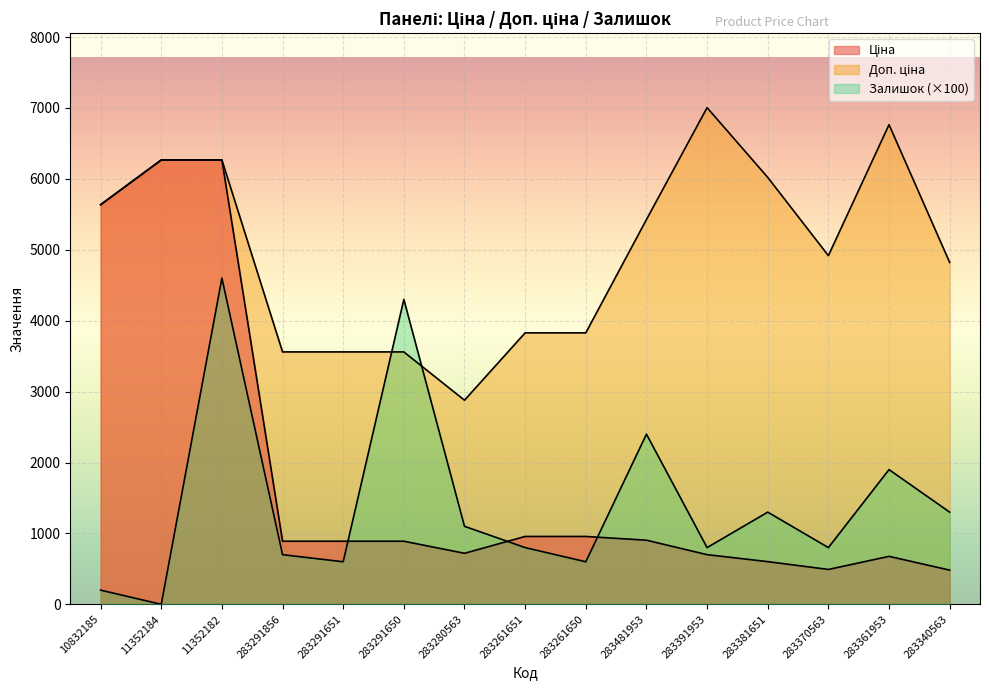

What is the maximum value for Залишок?

4600.0